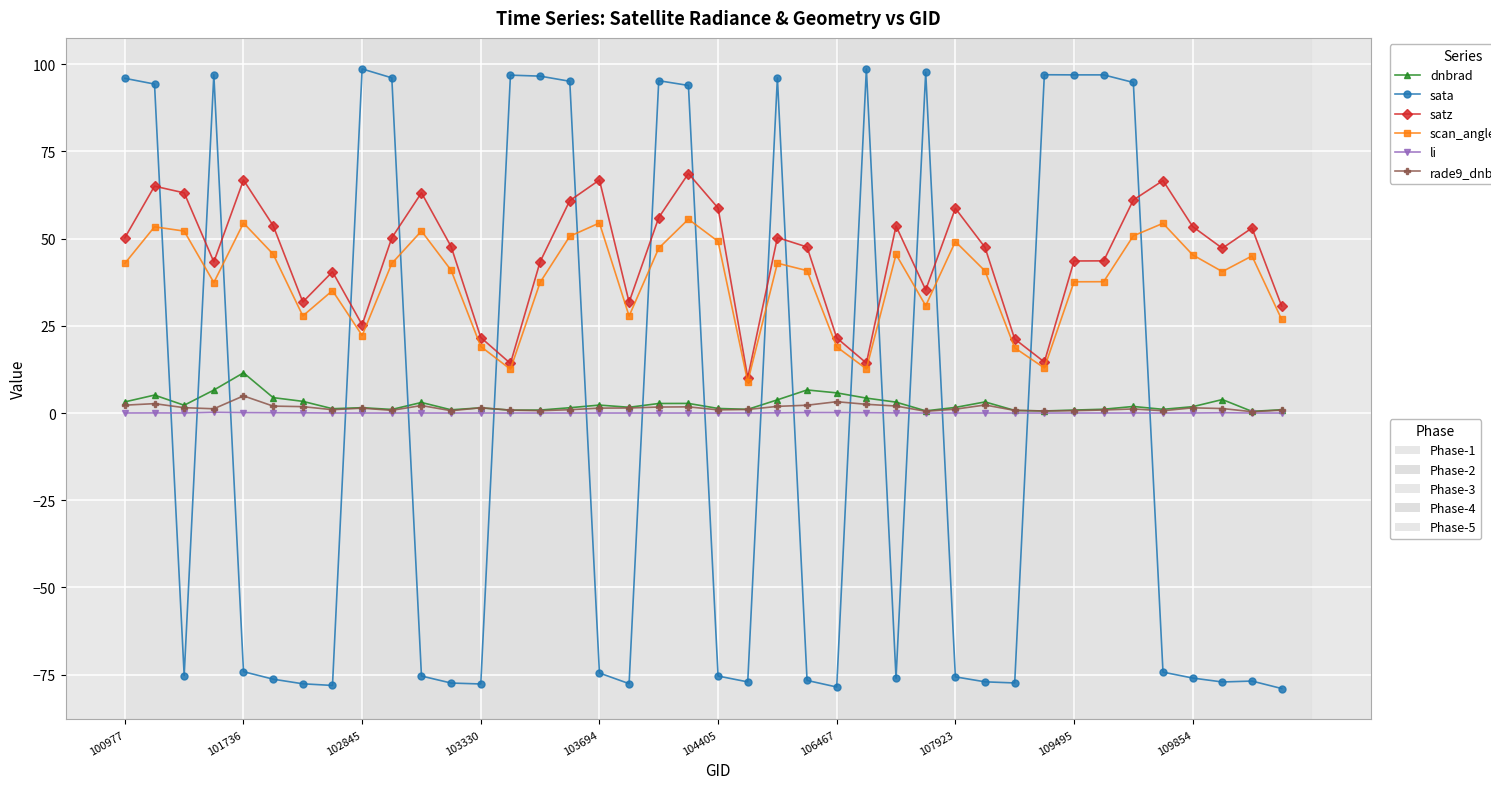

What is the minimum value shown in the chart?

-79.0